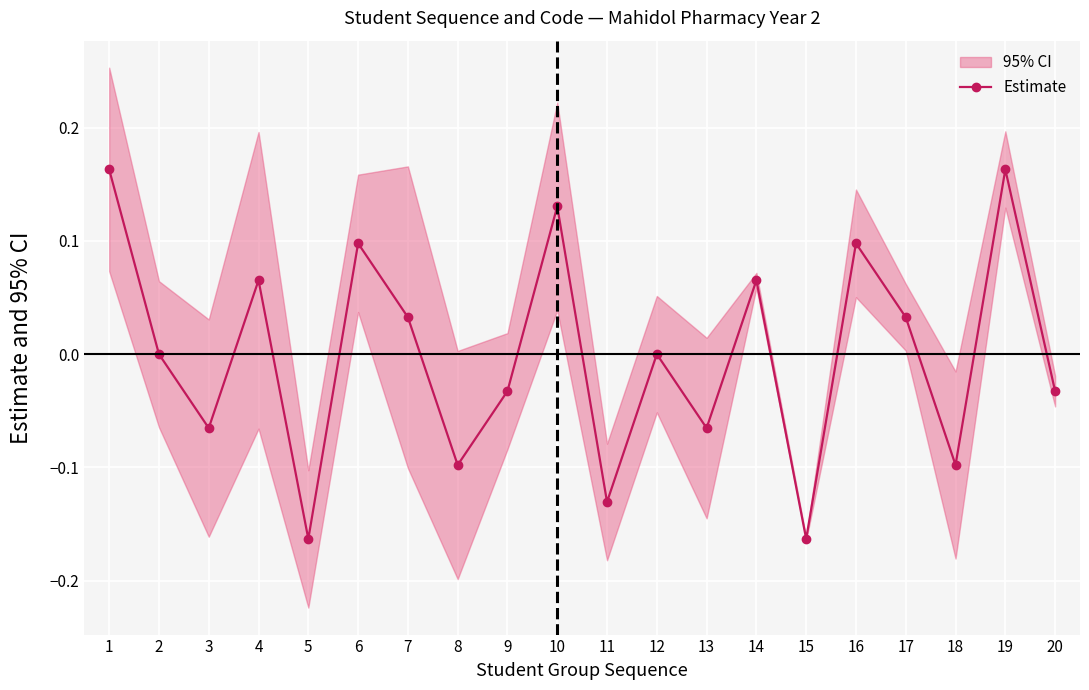

How many positive values are there?

9